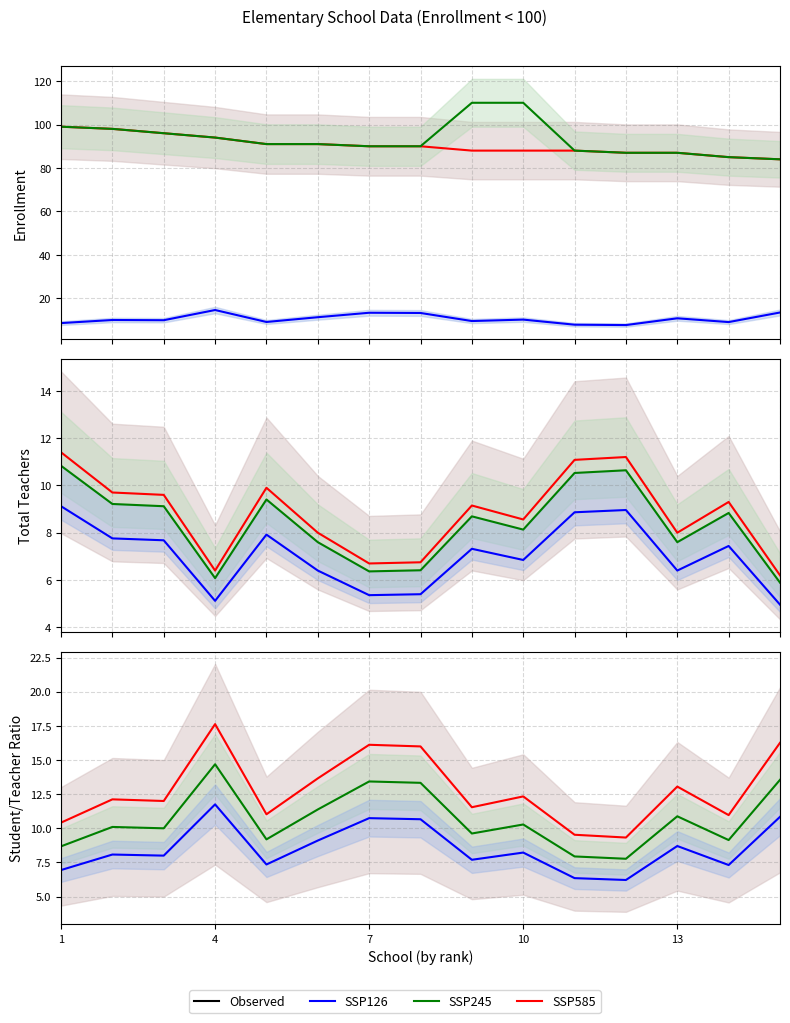

At how many categories does at least one series exceed 8?

15